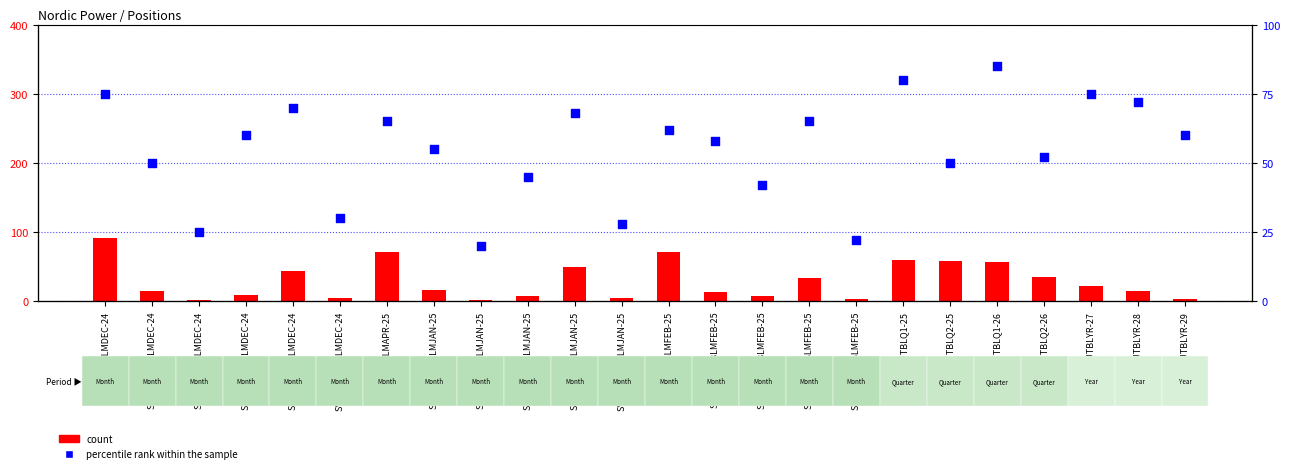

Which series contains the highest Y value?

count